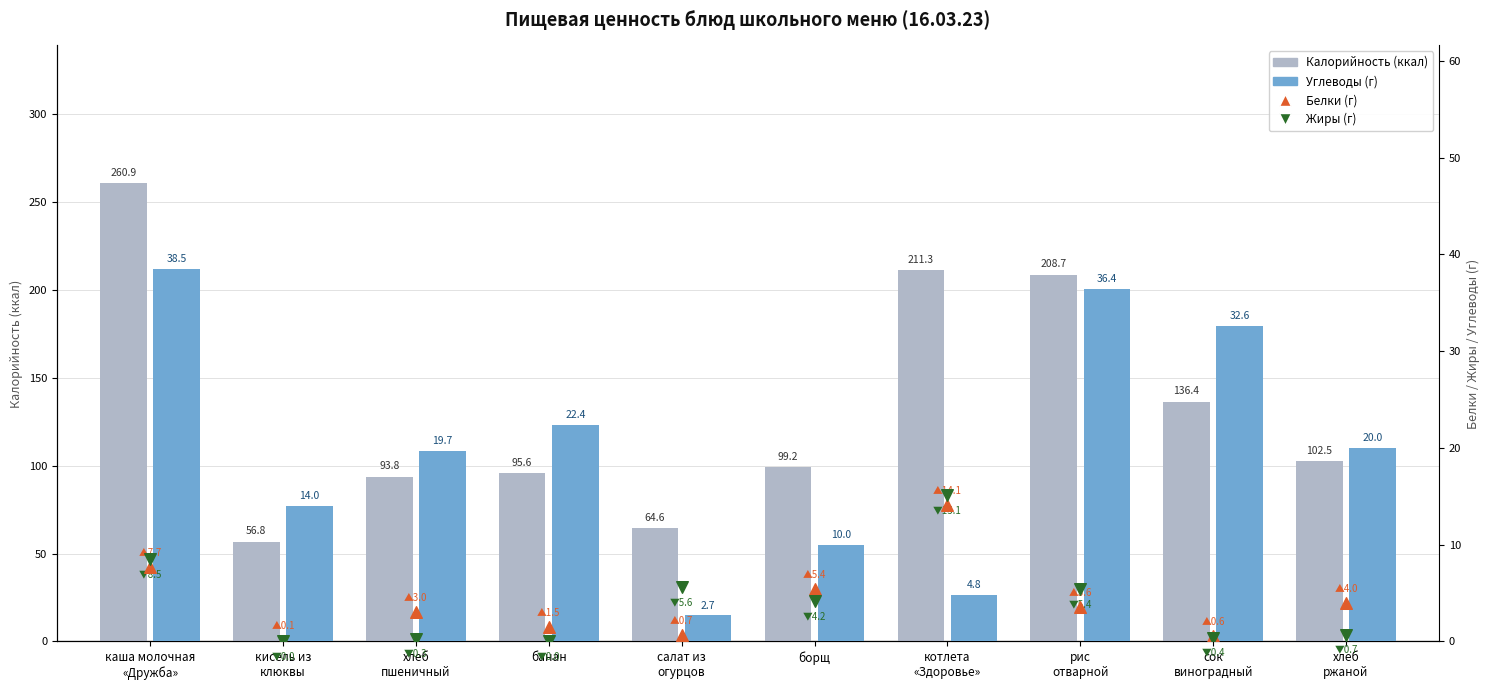

Which series reaches the maximum Y coordinate?

Калорийность (ккал)